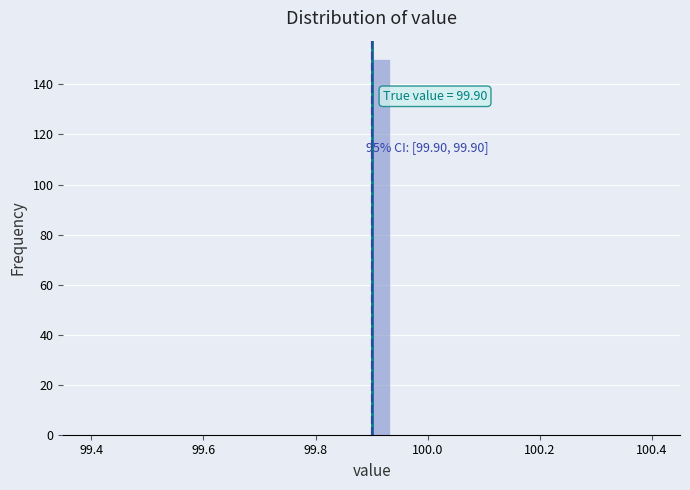

Around what value on the x-axis is the tallest bar? Give the approximate position of its centre, as read against the axis.

99.92